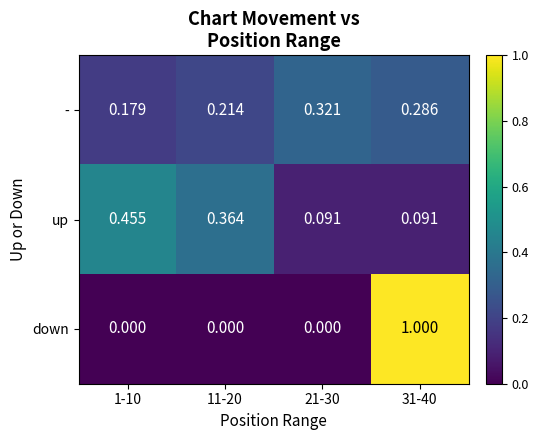

At how many categories does at least one series exceed 0?

4